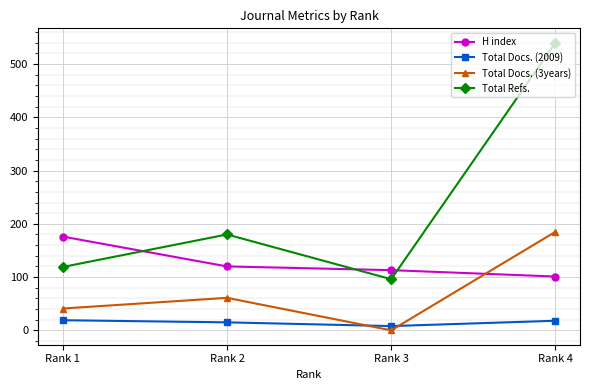

How many times do H index and Total Refs. cross each other?

3